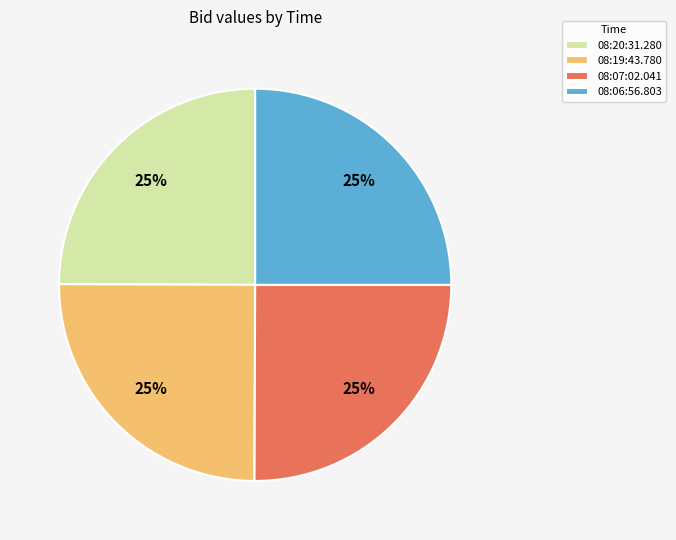

To the nearest percent, what portion does 08:20:31.280 represent?

25%